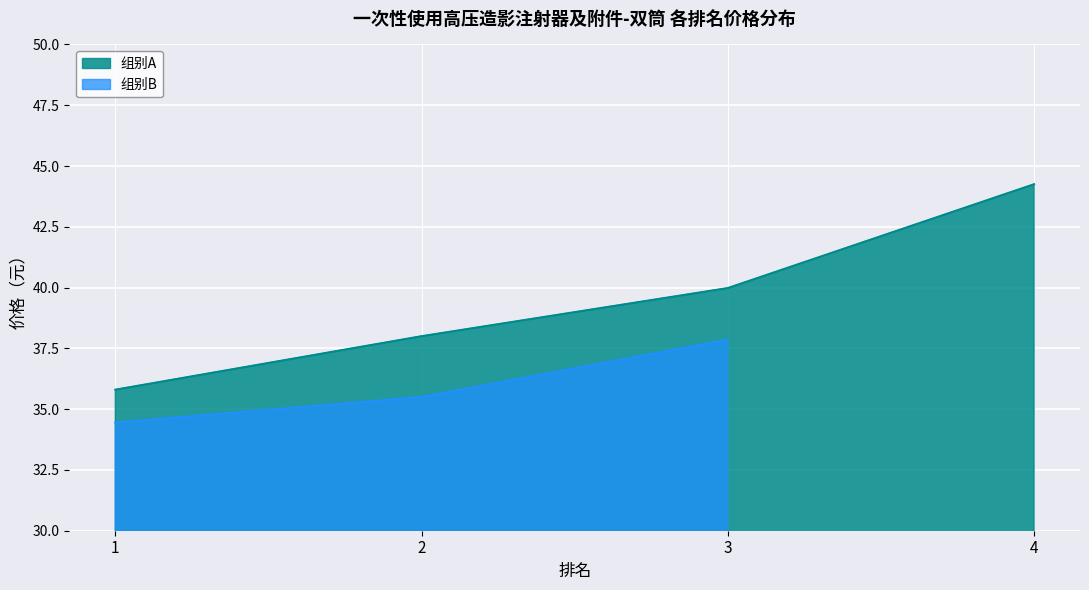

Does the chart display data point markers on the line(s)?

No